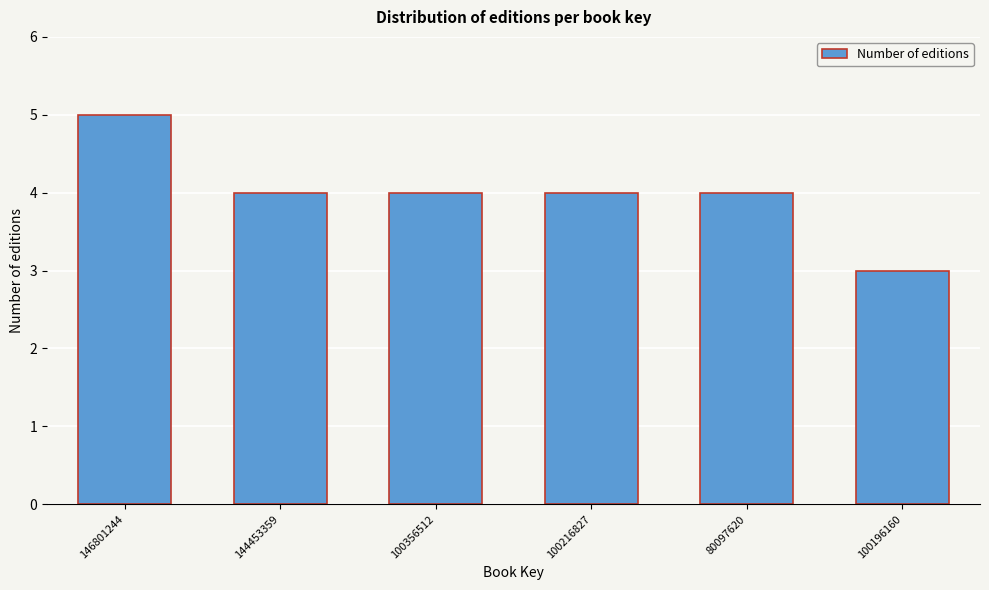

Reading left to right, list all the values displayed in this chart.

146801244=5	144453359=4	100356512=4	100216827=4	80097620=4	100196160=3